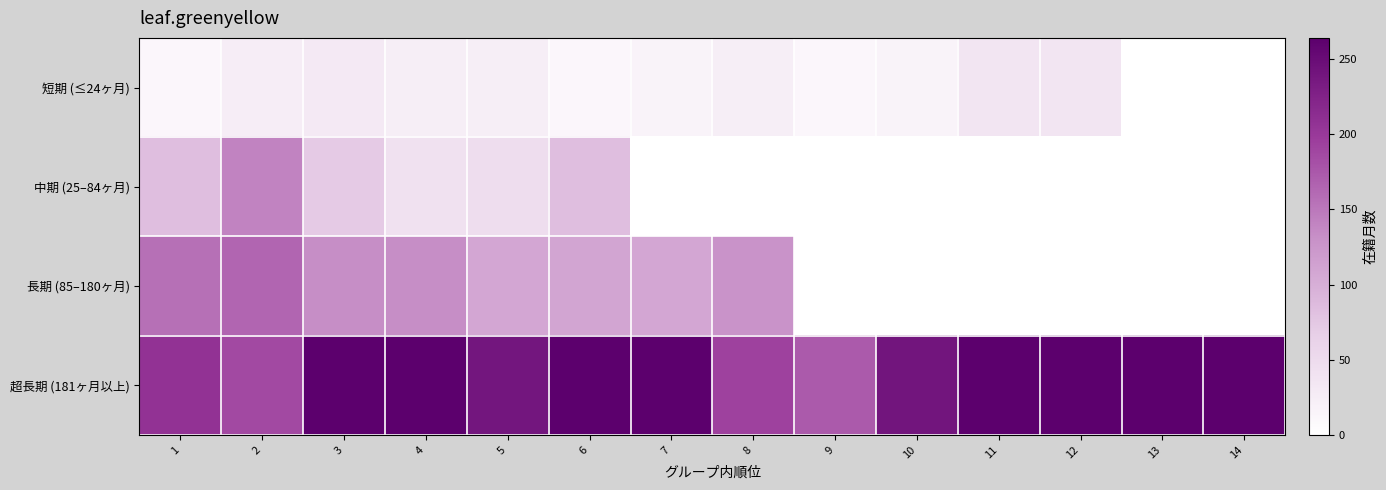

Which series has the largest total across all categories?

超長期 (181ヶ月以上)